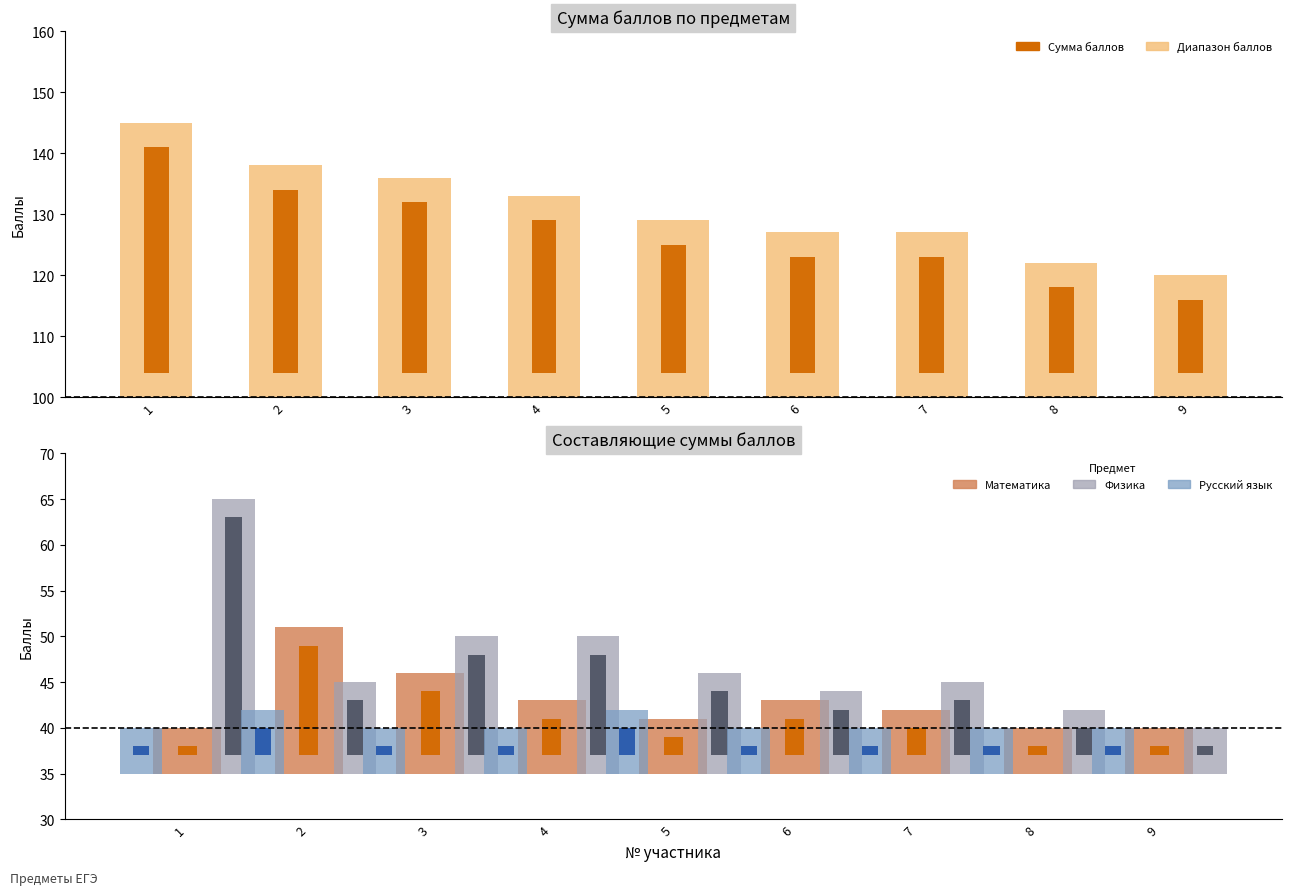

What is the value of the Математика bar at the 1st from the left?

40